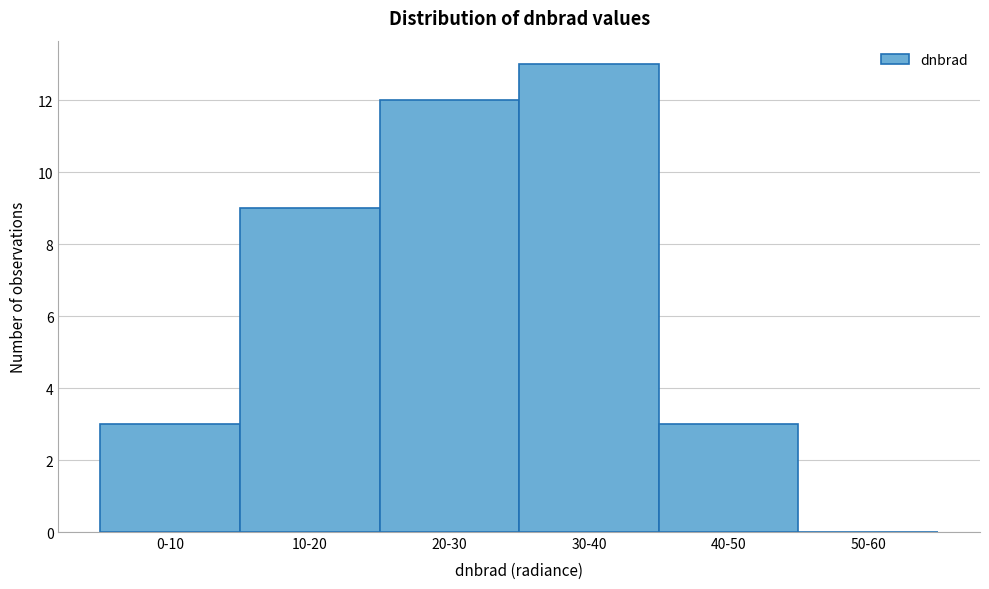

Reading right to left, extract all data points from this chart.

50-60=0	40-50=3	30-40=13	20-30=12	10-20=9	0-10=3